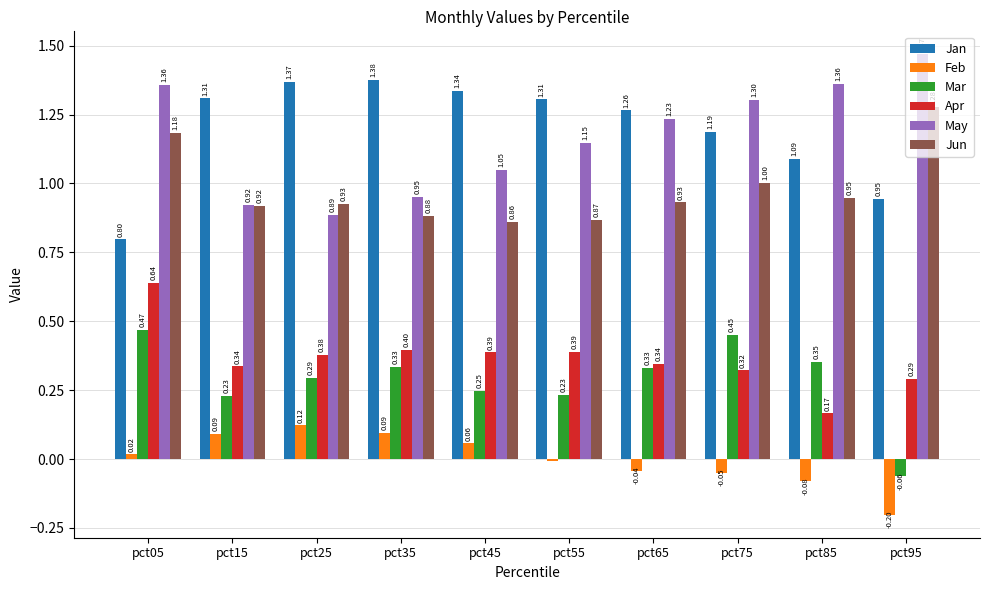

What are all the series names shown in the legend?

Jan, Feb, Mar, Apr, May, Jun